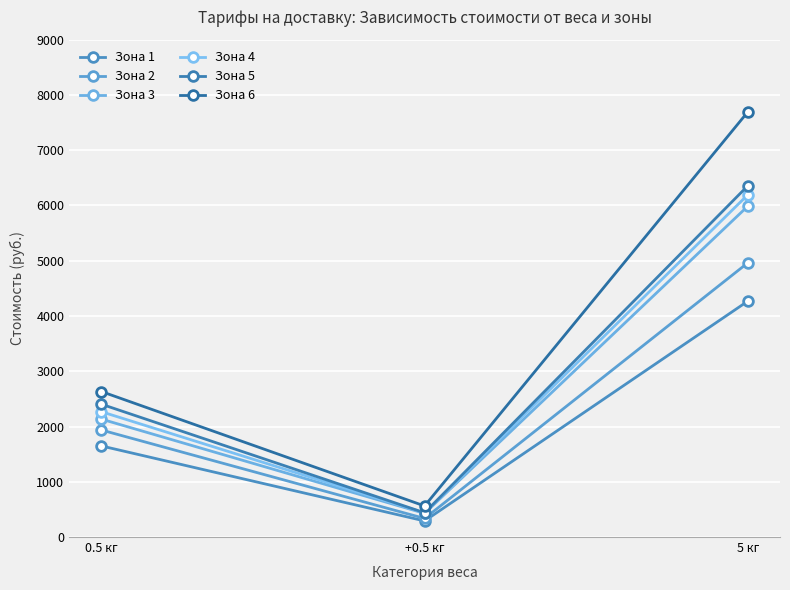

Is it true that Зона 2 equals 2911 at 0.5 кг?

False